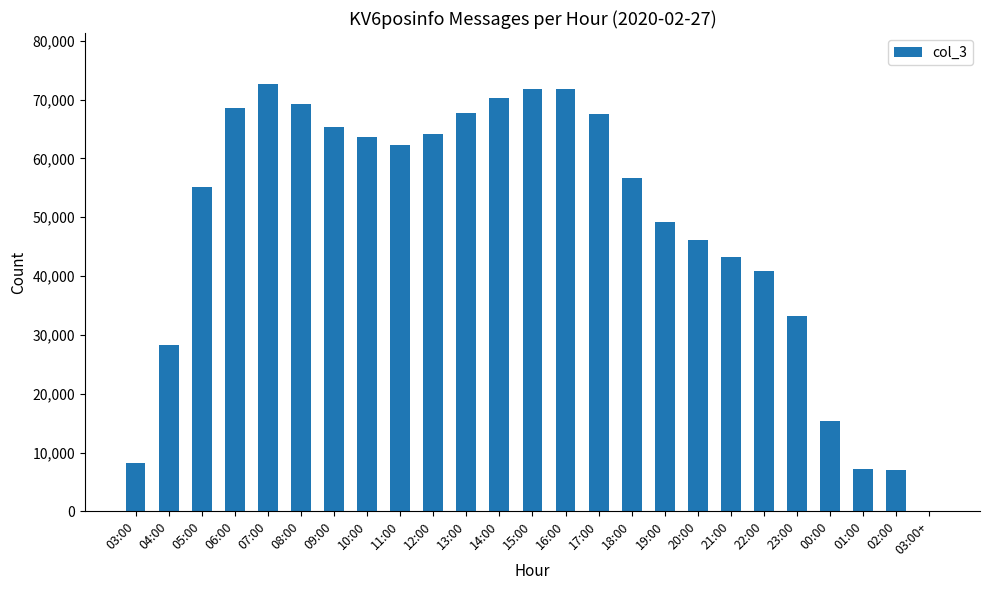

Approximately how many times larger is the value at 16:00 compared to 15:00?

1.0